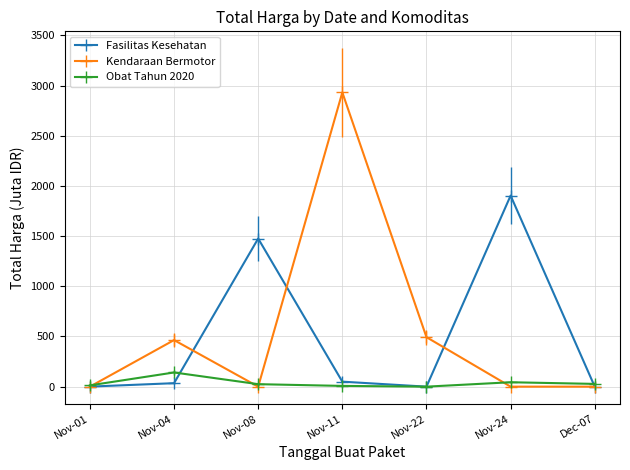

How many lines are shown in the chart?

3